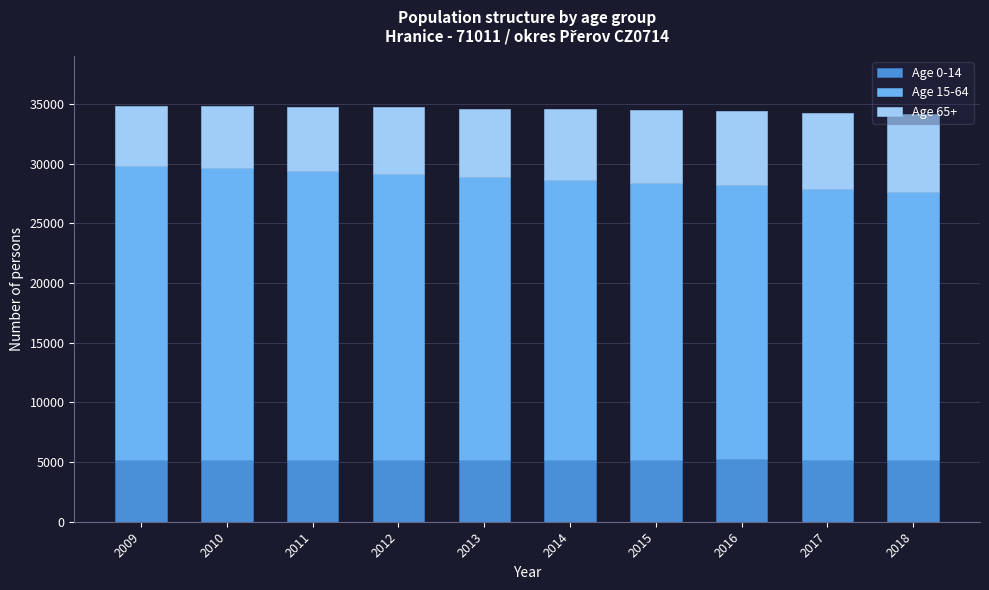

True or false: Age 0-14 has a value of 3534 at 2013.

False